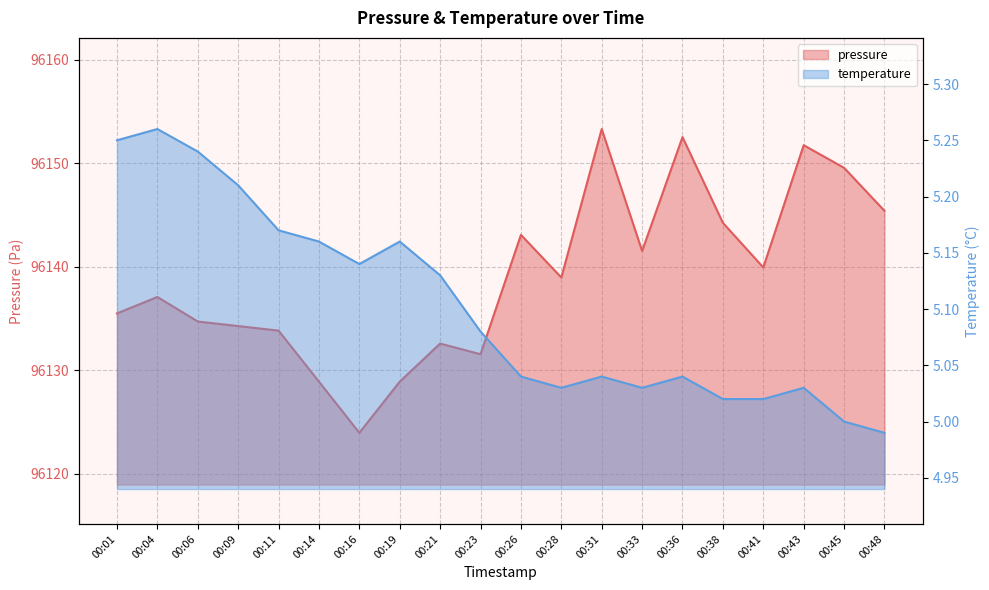

Is it true that pressure equals 96128.9 at 00:14?

True